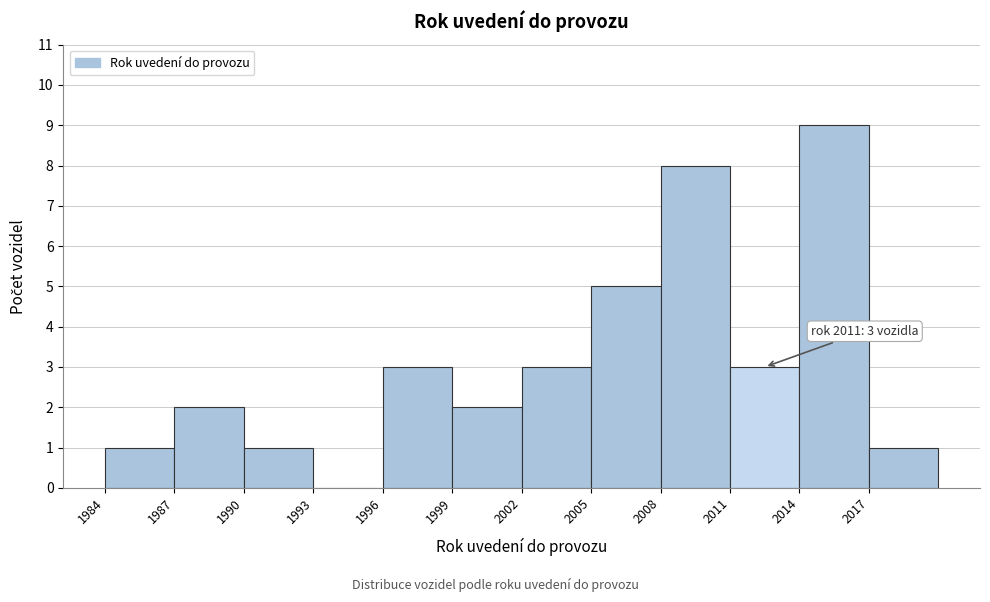

Which range on the x-axis has the tallest bar?

2014 to 2017